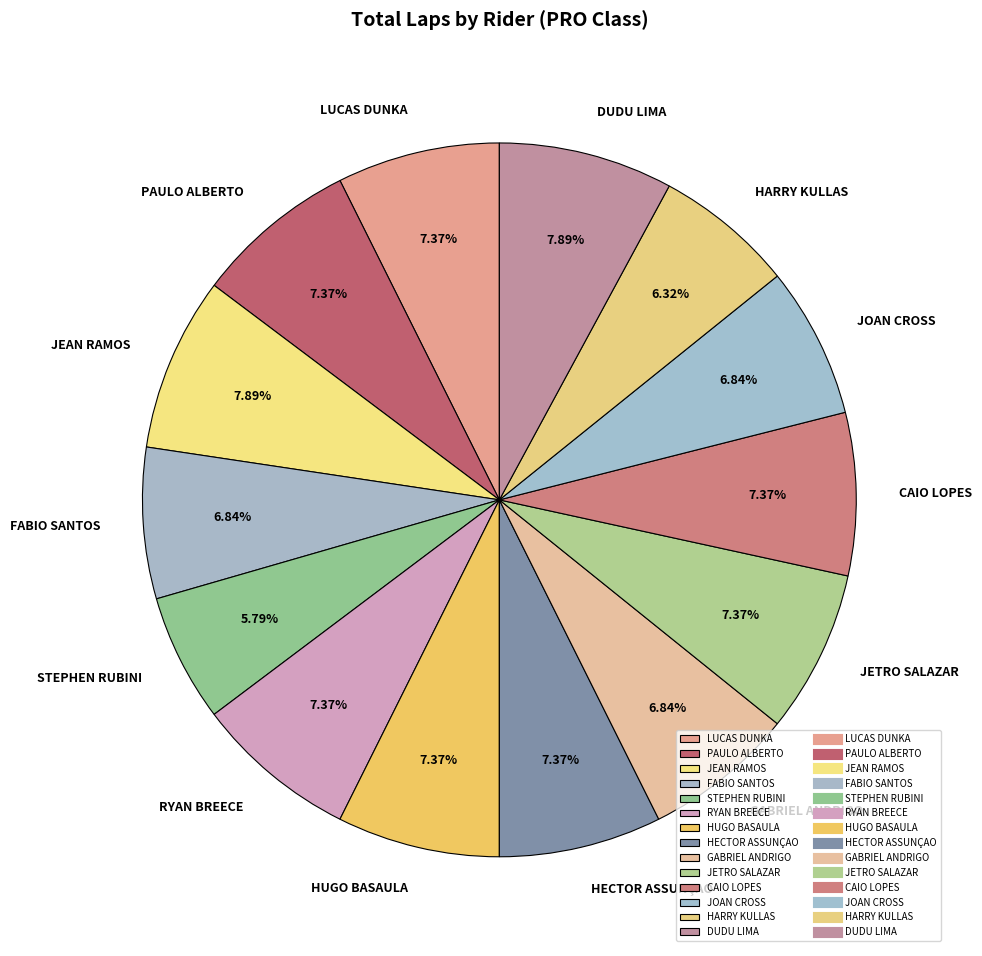

What is the smallest slice in the pie chart?

STEPHEN RUBINI